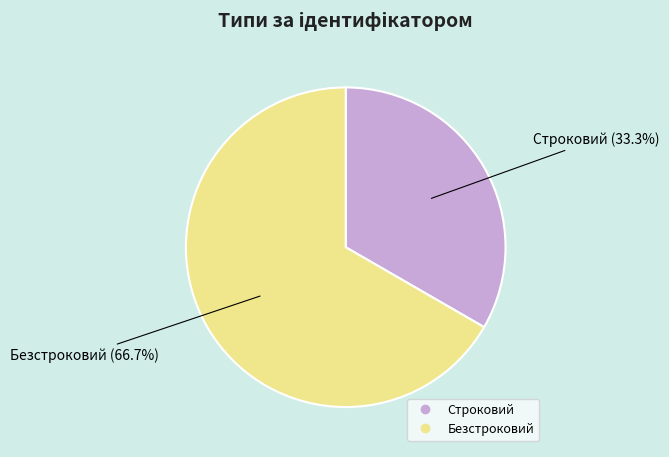

Is it true that Строковий is 33% of the pie?

True